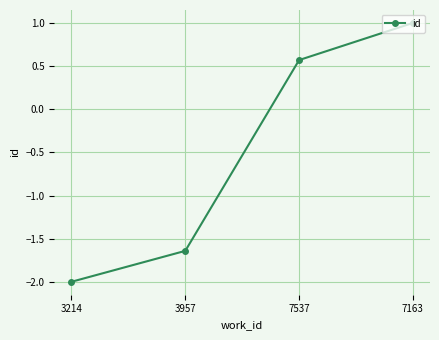

The value at 3957 is -2.3. True or false?

False